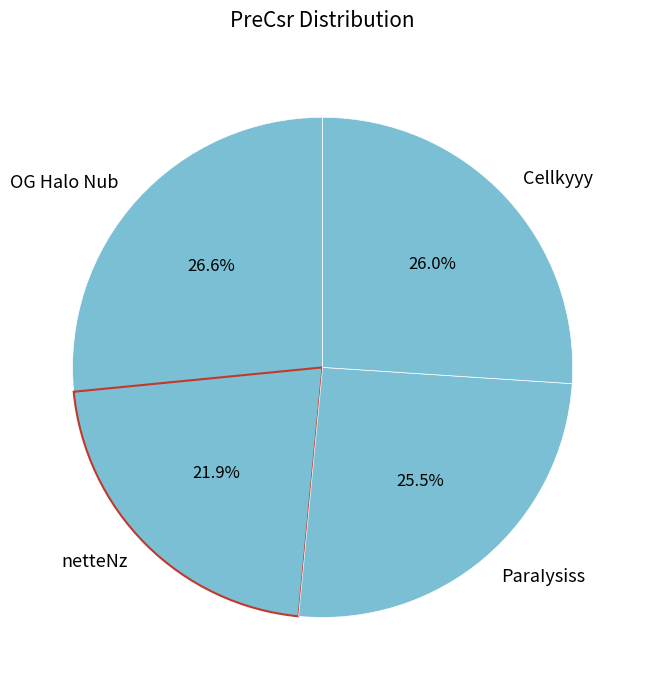

To the nearest percent, what is the difference between the largest and smallest slice percentages?

5%